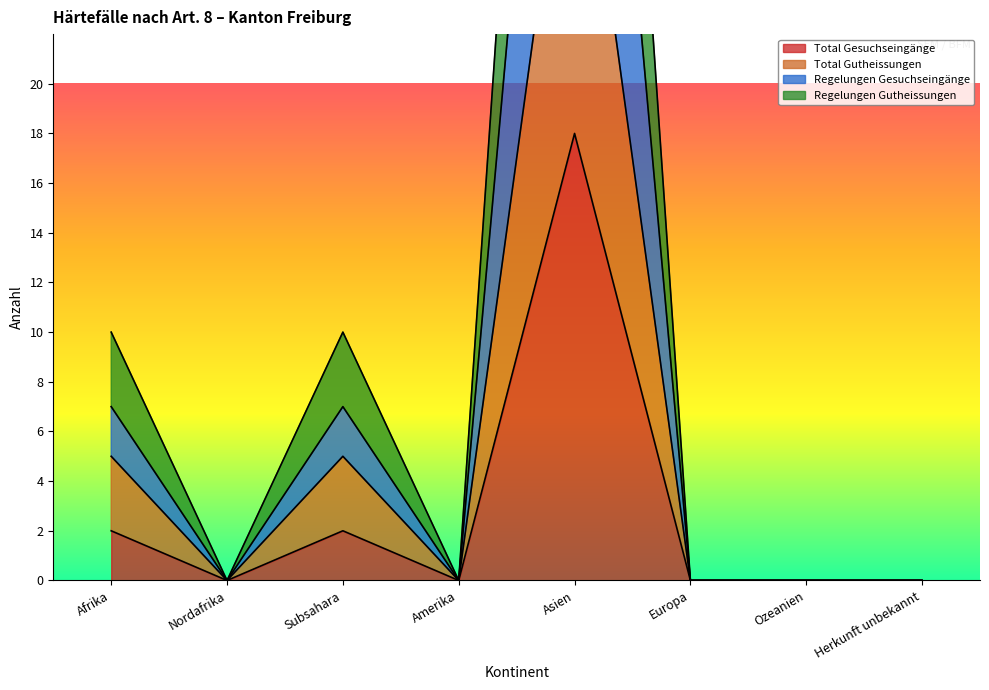

What is the value of the Total Gutheissungen point at the 5th from the left?

34